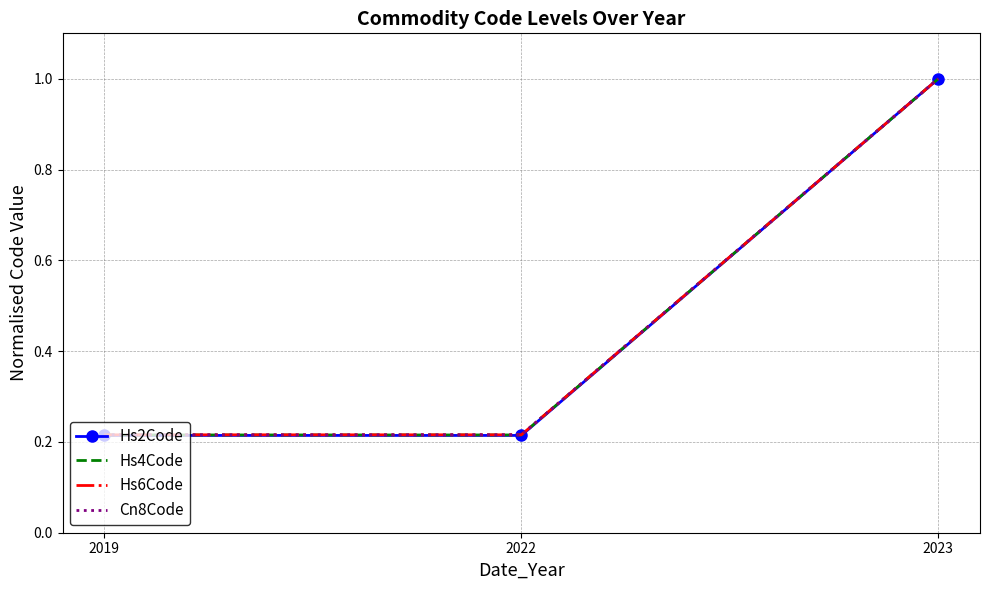

What is the maximum value for Hs6Code?

1.0